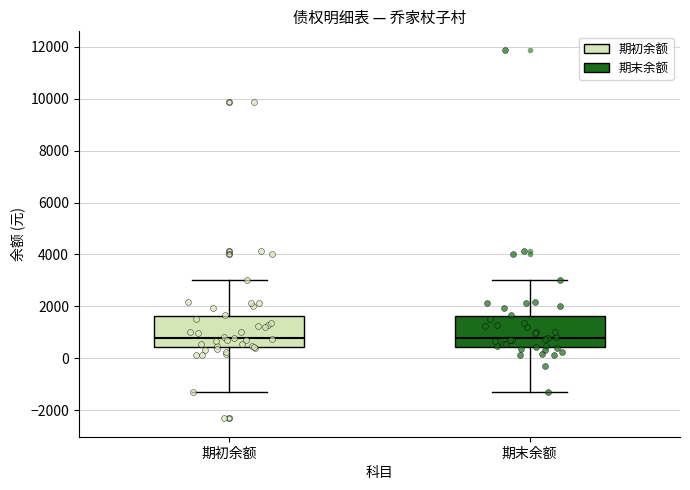

Reading left to right, transcribe this box plot: for each box, give where its median line is, the range the box spans, and where its two whiskers end, as read against the y-axis. The values are not printed on the chart, so give them approximately, as read against the axis.

期初余额: median 800, box 400 to 1600, whiskers -1200 to 3000
期末余额: median 800, box 400 to 1600, whiskers -1200 to 3000